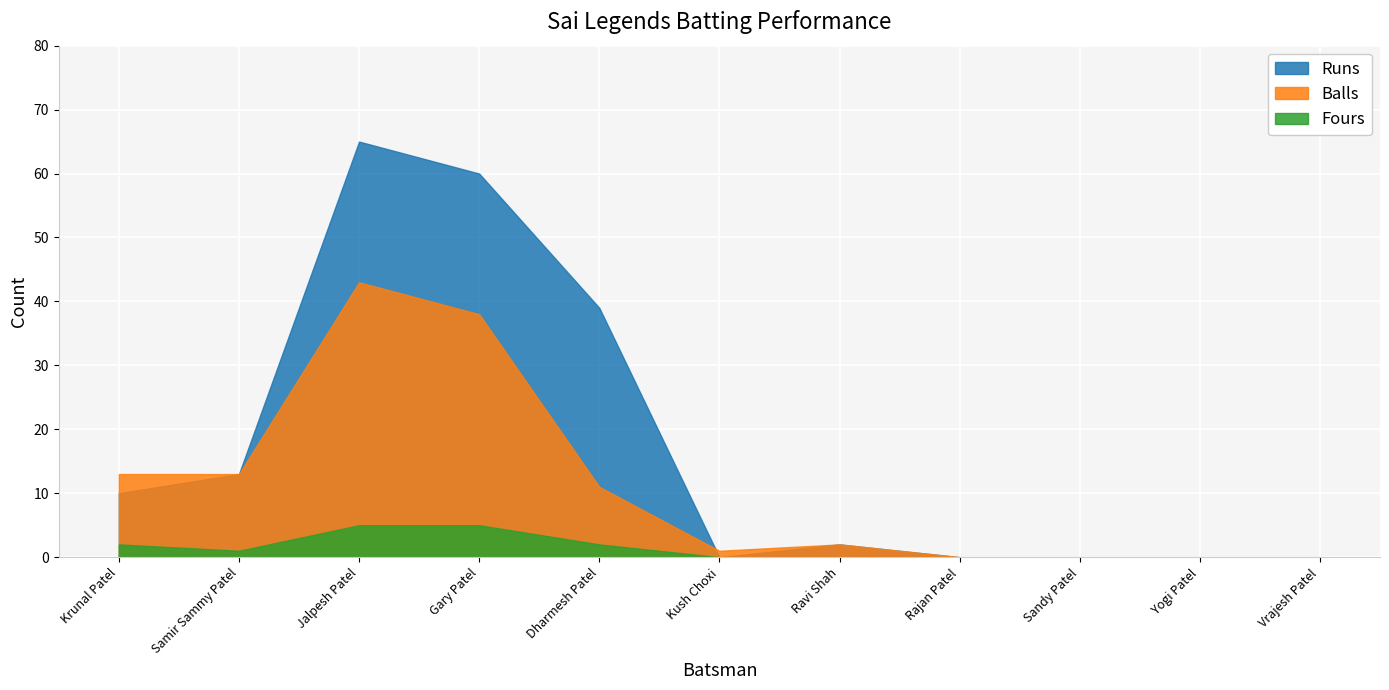

In Balls, how many points are higher than both neighbors (excluding endpoints)?

2